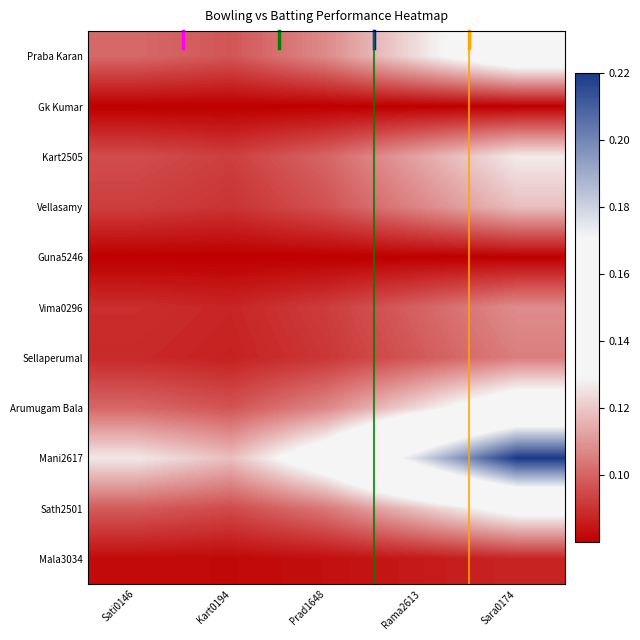

Reading right to left, what are all the values shown in this chart?

Praba Karan: Sara0174=0.1	Rama2613=0.1	Prad1648=0.1	Kart0194=0.1	Sati0146=0.1
Gk Kumar: Sara0174=0.1	Rama2613=0.1	Prad1648=0.1	Kart0194=0.1	Sati0146=0.1
Kart2505: Sara0174=0.1	Rama2613=0.1	Prad1648=0.1	Kart0194=0.1	Sati0146=0.1
Vellasamy: Sara0174=0.1	Rama2613=0.1	Prad1648=0.1	Kart0194=0.1	Sati0146=0.1
Guna5246: Sara0174=0.1	Rama2613=0.1	Prad1648=0.1	Kart0194=0.1	Sati0146=0.1
Vima0296: Sara0174=0.1	Rama2613=0.1	Prad1648=0.1	Kart0194=0.1	Sati0146=0.1
Sellaperumal: Sara0174=0.1	Rama2613=0.1	Prad1648=0.1	Kart0194=0.1	Sati0146=0.1
Arumugam Bala: Sara0174=0.1	Rama2613=0.1	Prad1648=0.1	Kart0194=0.1	Sati0146=0.1
Mani2617: Sara0174=0.2	Rama2613=0.2	Prad1648=0.1	Kart0194=0.1	Sati0146=0.1
Sath2501: Sara0174=0.1	Rama2613=0.1	Prad1648=0.1	Kart0194=0.1	Sati0146=0.1
Mala3034: Sara0174=0.1	Rama2613=0.1	Prad1648=0.1	Kart0194=0.1	Sati0146=0.1